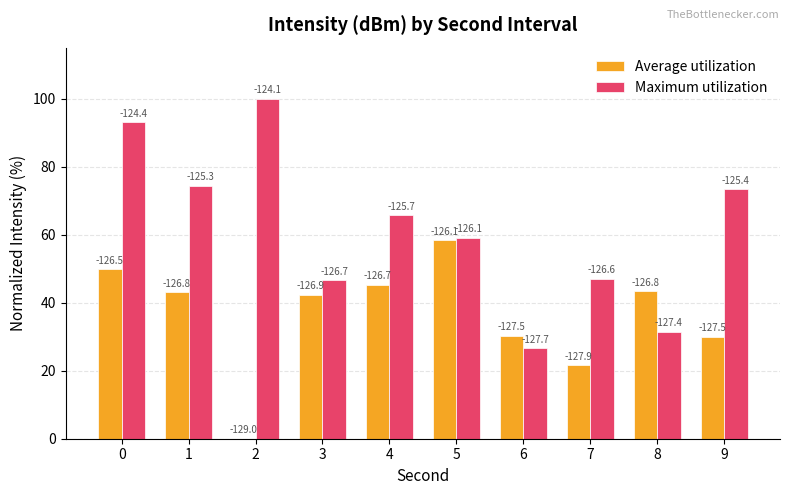

Which series has the widest spread of values?

Maximum utilization